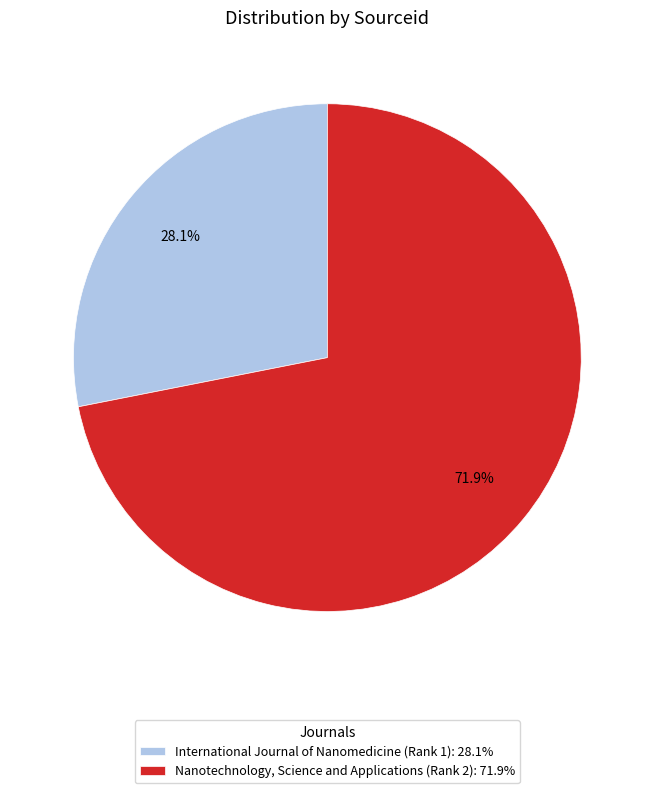

Approximately how many times larger is the value at International Journal of Nanomedicine (Rank 1): 28.1% compared to Nanotechnology, Science and Applications (Rank 2): 71.9%?

0.4